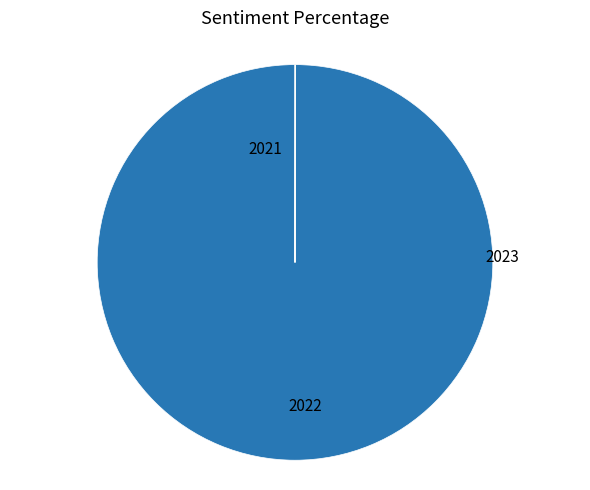

Does any single category account for the majority?

Yes